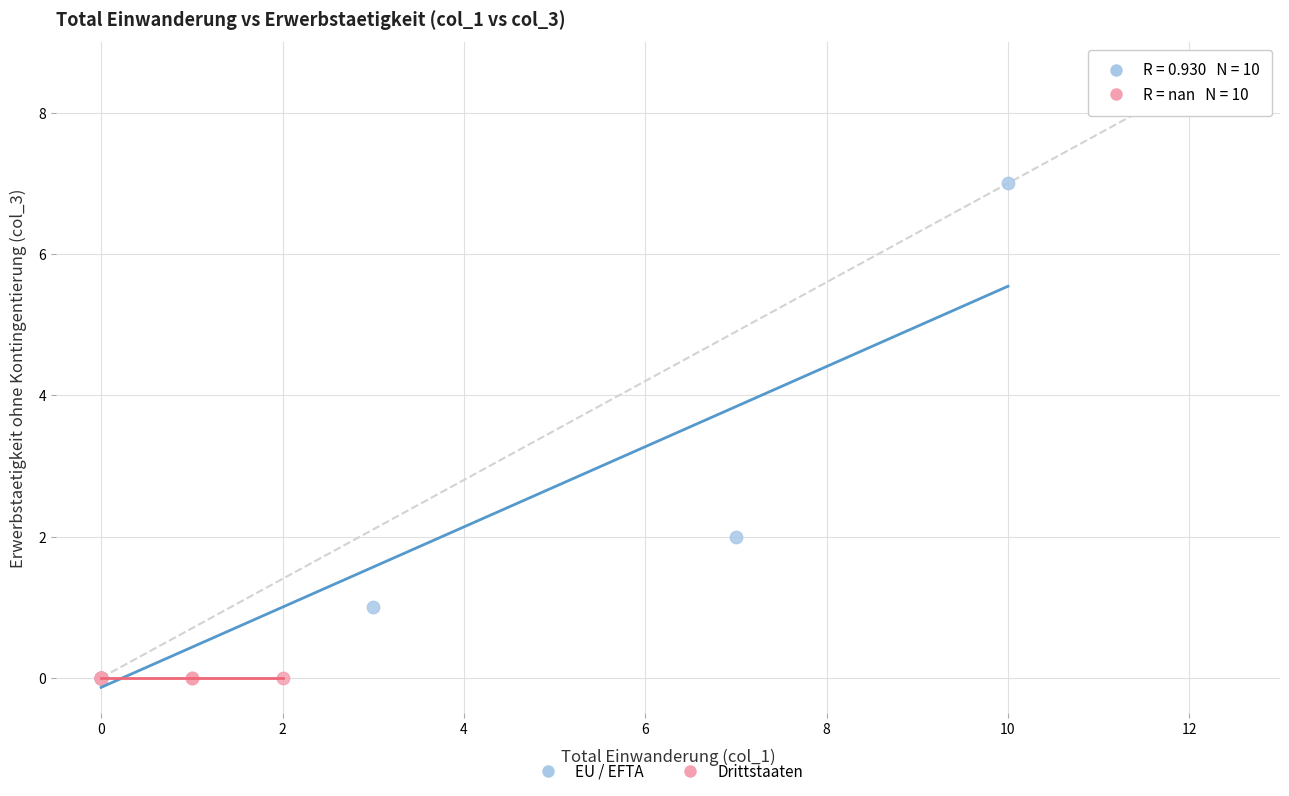

Which series reaches the maximum Y coordinate?

EU / EFTA